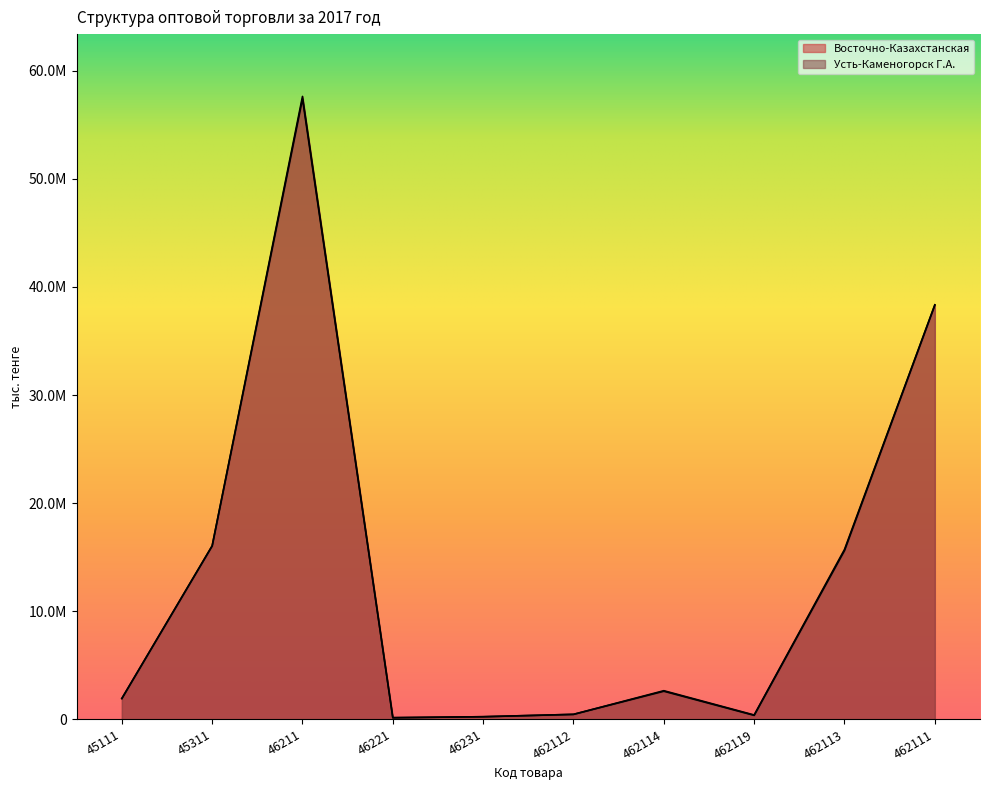

Which series changed the most between 462112 and 462114?

Восточно-Казахстанская